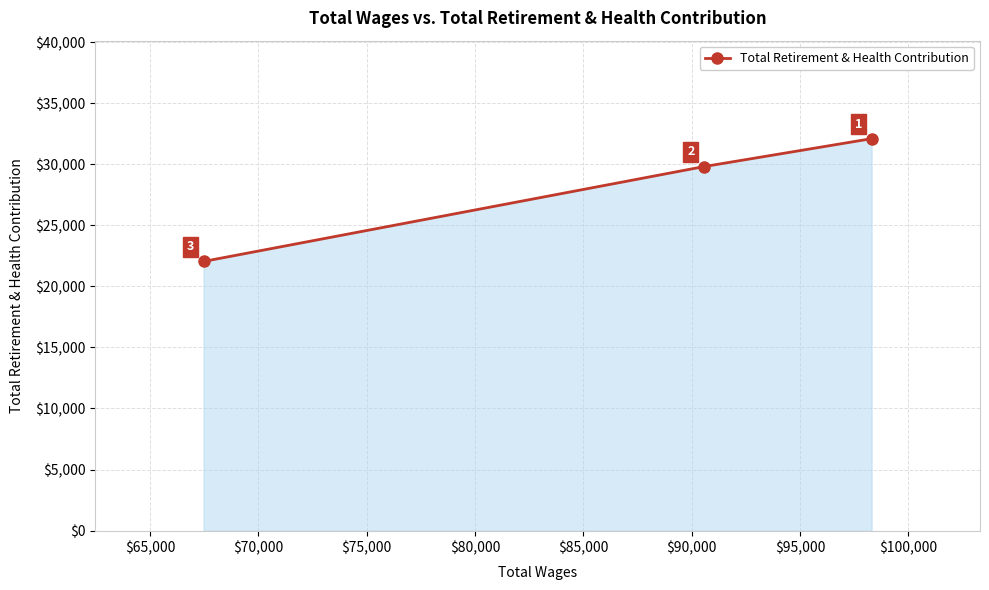

How many values are between 22042 and 32095?

3